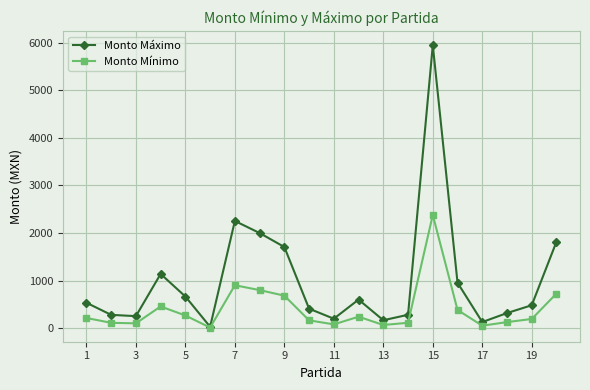

Which series has the widest spread of values?

Monto Máximo